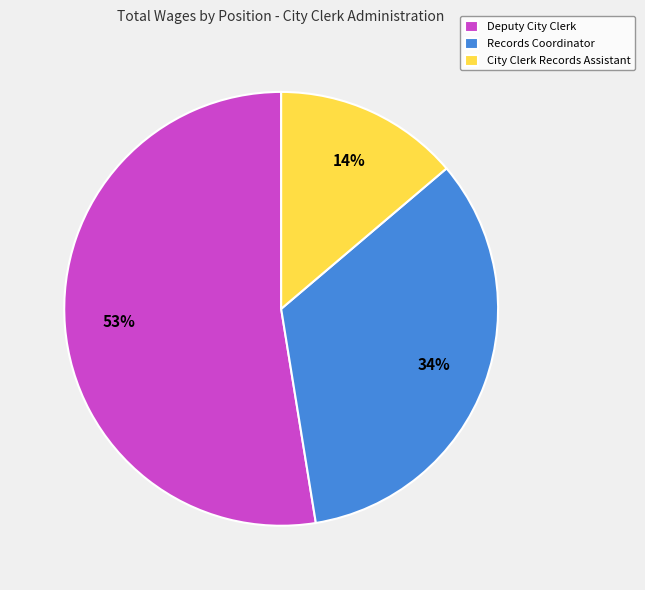

To the nearest percent, what is the average slice percentage?

33%